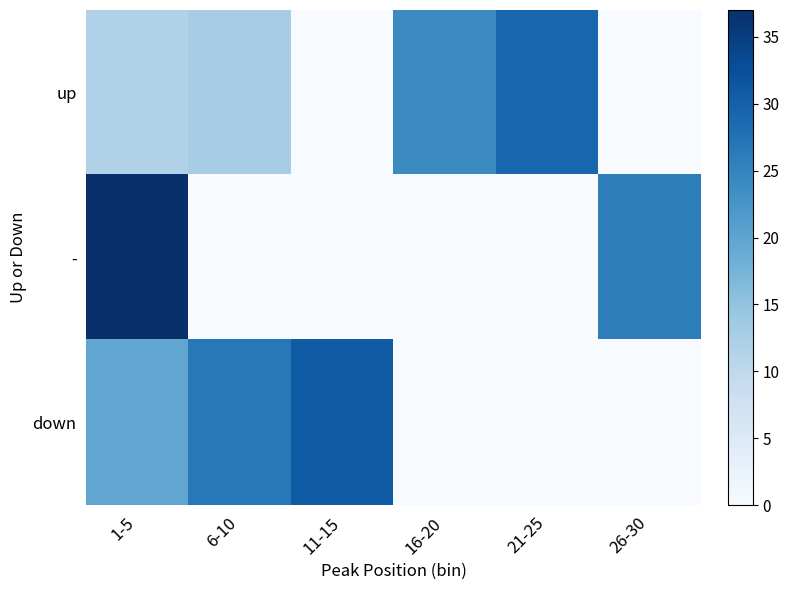

Between 26-30 and 1-5, which is larger?

1-5